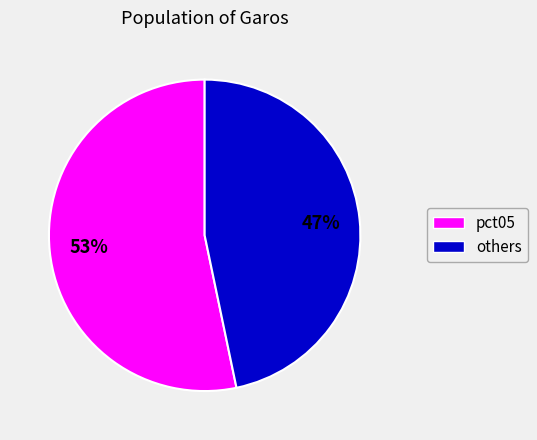

Is there any slice that represents more than half of the pie?

Yes